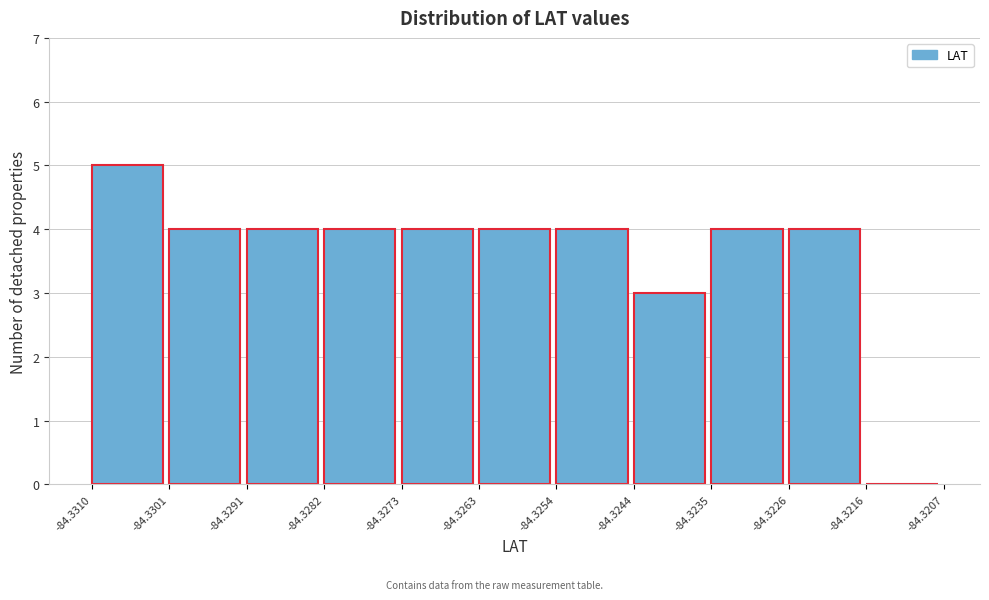

Reading left to right, transcribe this chart: for each bar, give the range it covers on the x-axis and its height. The values are not printed on the chart, so give them approximately, as read against the axis.

-84.3310 to -84.3301: 5
-84.3301 to -84.3291: 4
-84.3291 to -84.3282: 4
-84.3282 to -84.3273: 4
-84.3273 to -84.3263: 4
-84.3263 to -84.3254: 4
-84.3254 to -84.3244: 4
-84.3244 to -84.3235: 3
-84.3235 to -84.3226: 4
-84.3226 to -84.3216: 4
-84.3216 to -84.3207: 0